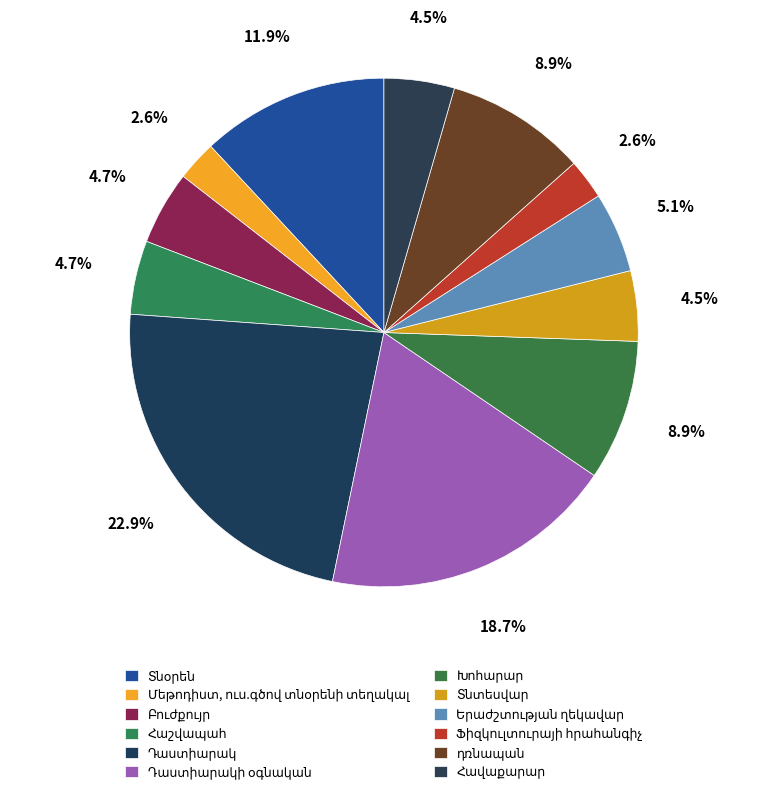

What is the largest slice in the pie chart?

Դաստիարակ